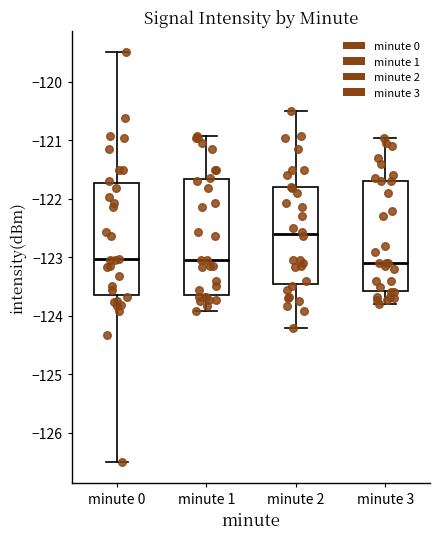

Which box has the highest median line?

minute 2